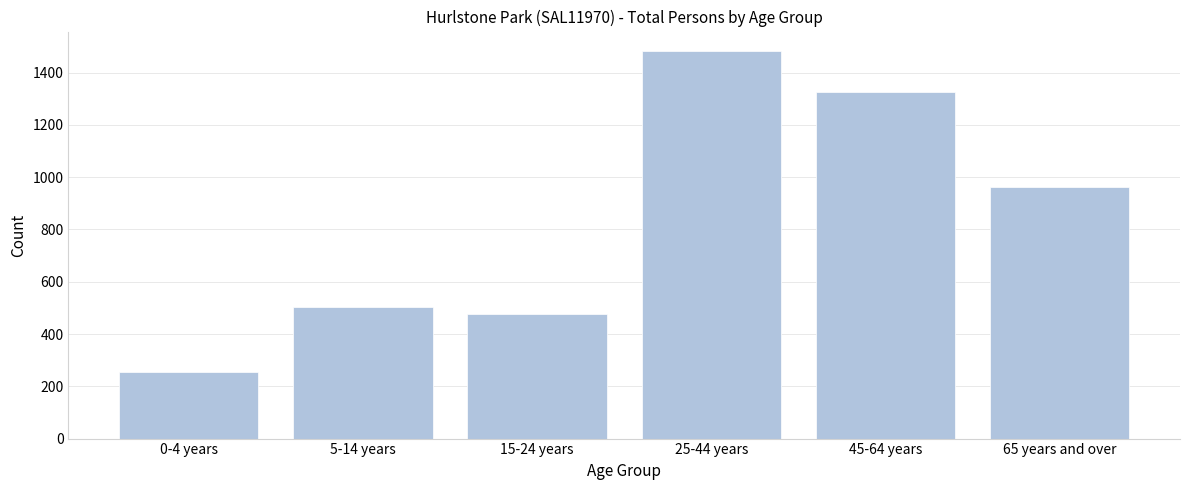

Reading right to left, list all the values displayed in this chart.

961	1327	1483	476	502	254